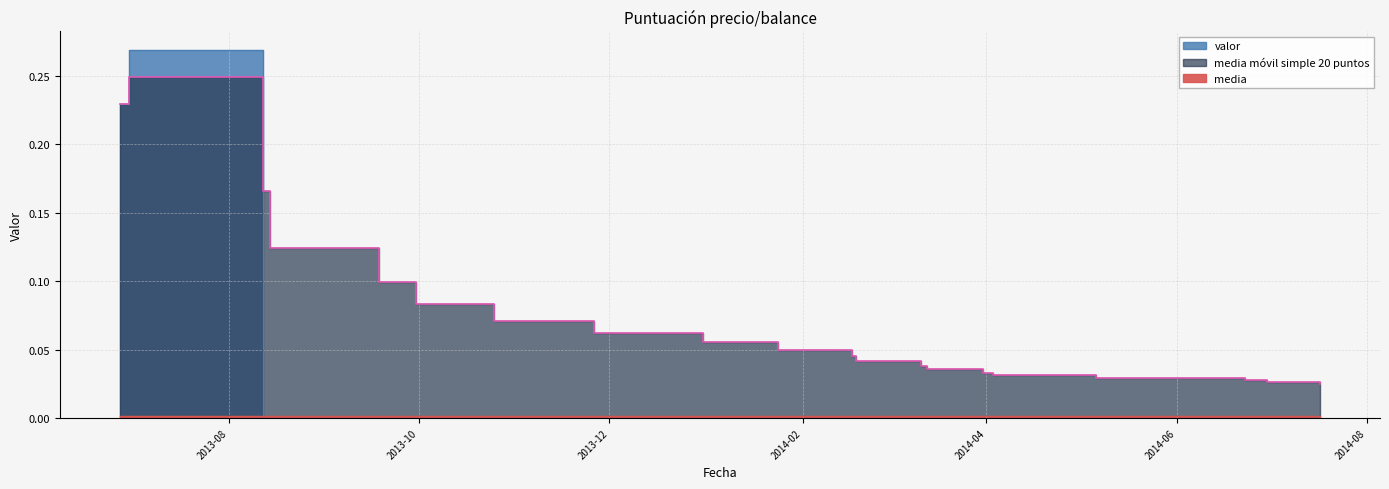

Which series has the largest total across all categories?

media móvil simple 20 puntos